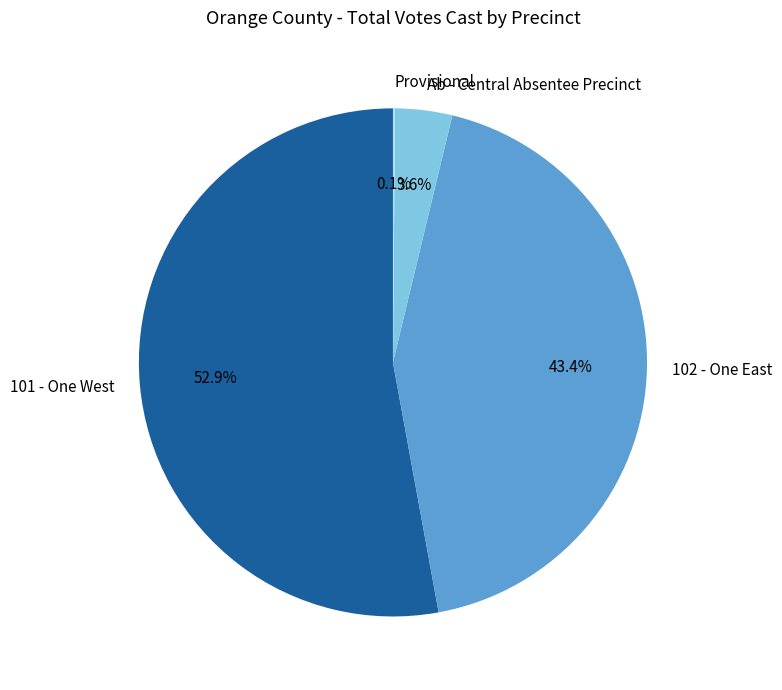

To the nearest percent, what portion does 102 - One East represent?

43%